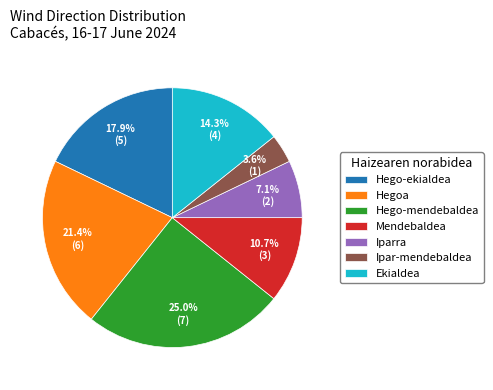

Rank the categories by value from highest to lowest.

Hego-mendebaldea, Hegoa, Hego-ekialdea, Ekialdea, Mendebaldea, Iparra, Ipar-mendebaldea